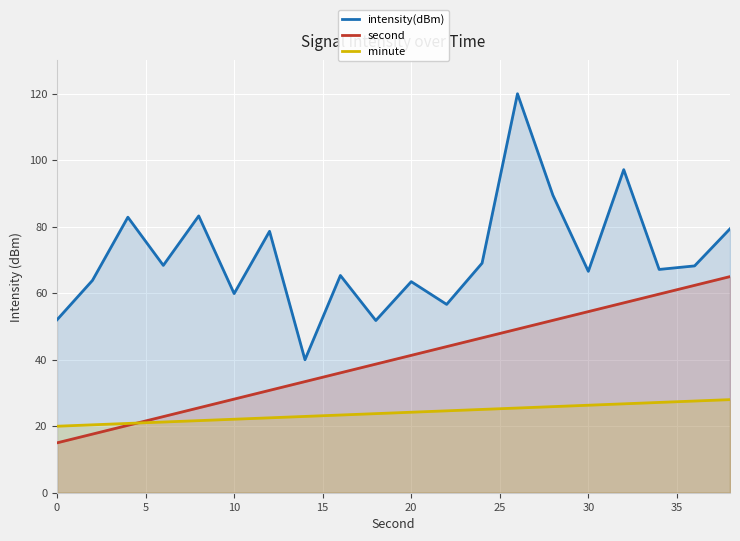

Reading left to right, transcribe all the data shown in this chart.

intensity(dBm): 52.0	63.9	82.9	68.4	83.3	59.9	78.6	40.0	65.3	51.8	63.5	56.6	69.0	120.0	89.5	66.6	97.2	67.2	68.2	79.4
second: 15.0	17.6	20.3	22.9	25.5	28.2	30.8	33.4	36.1	38.7	41.3	43.9	46.6	49.2	51.8	54.5	57.1	59.7	62.4	65.0
minute: 20.0	20.4	20.8	21.3	21.7	22.1	22.5	22.9	23.4	23.8	24.2	24.6	25.1	25.5	25.9	26.3	26.7	27.2	27.6	28.0